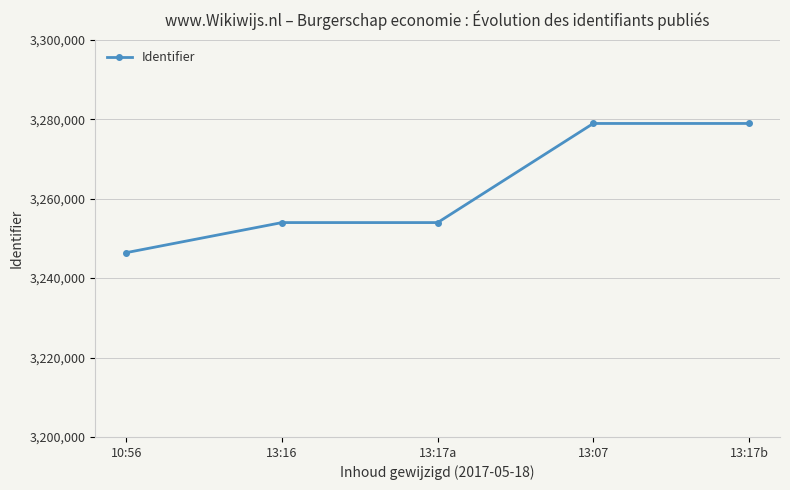

How many lines are shown in the chart?

1